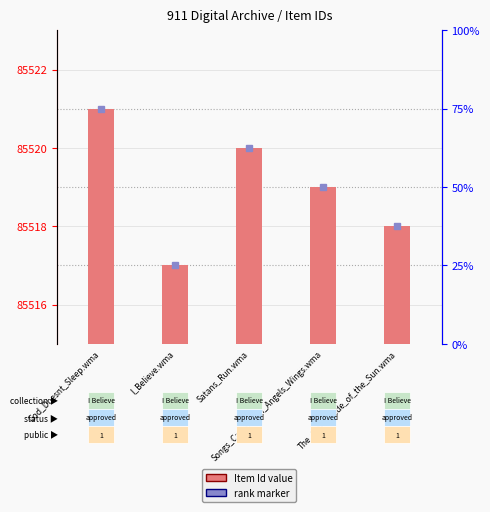

What is the ratio of the value at I_Believe.wma to the value at Songs_Carried_on_Angels_Wings.wma?

1.0